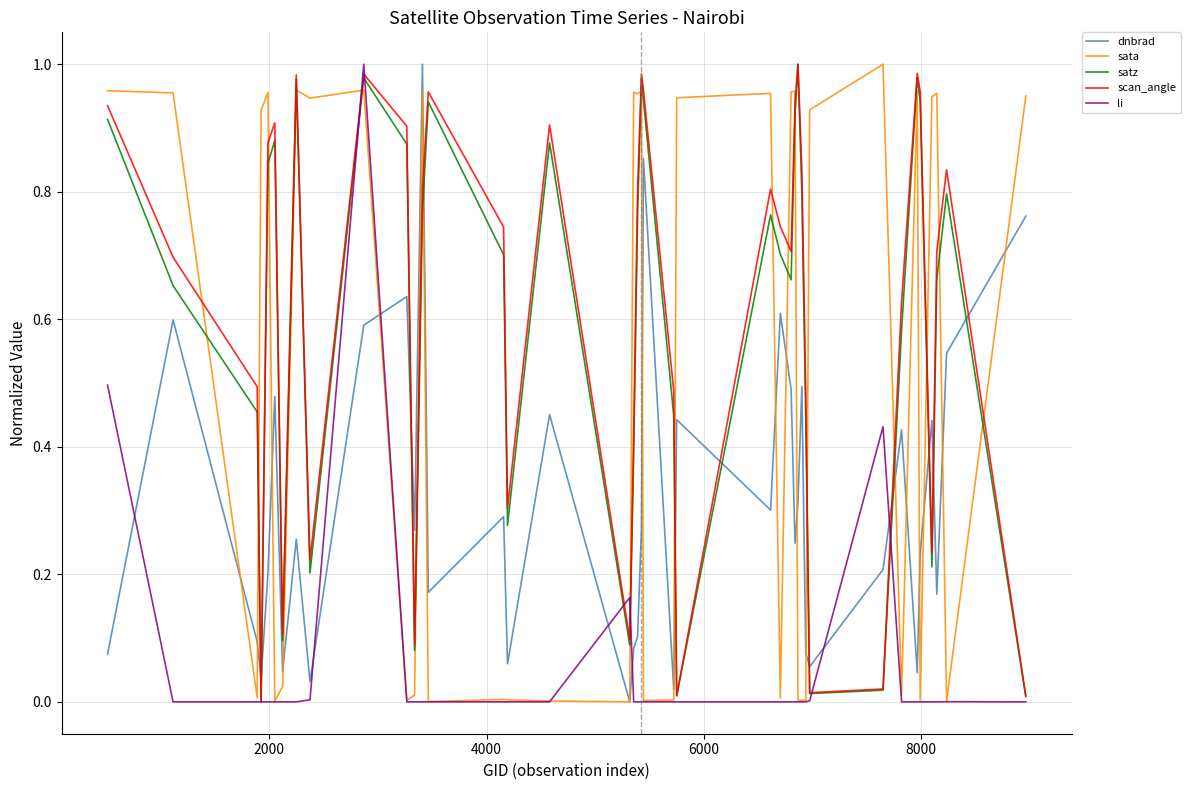

True or false: sata and scan_angle cross at least once.

True